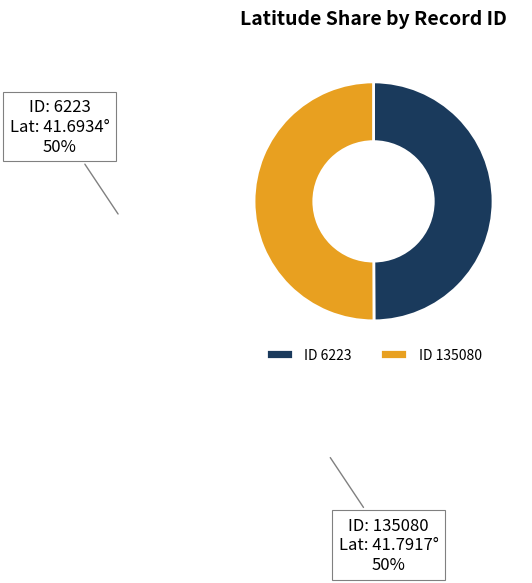

How many segments does this pie chart have?

2